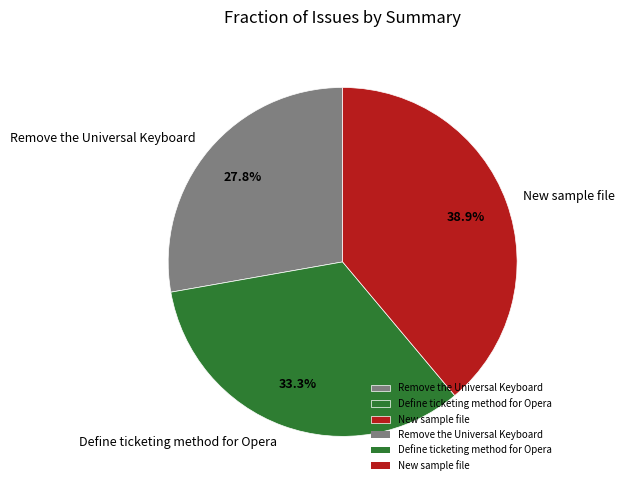

True or false: Remove the Universal Keyboard accounts for 20% of the total.

False